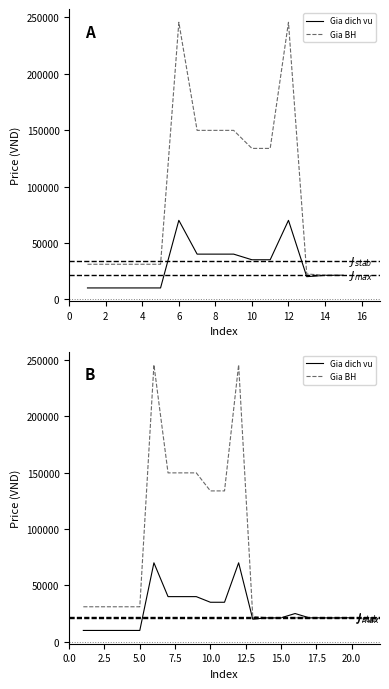

What is the approximate value of Gia BH at 15.0, to the nearest 100?

21200